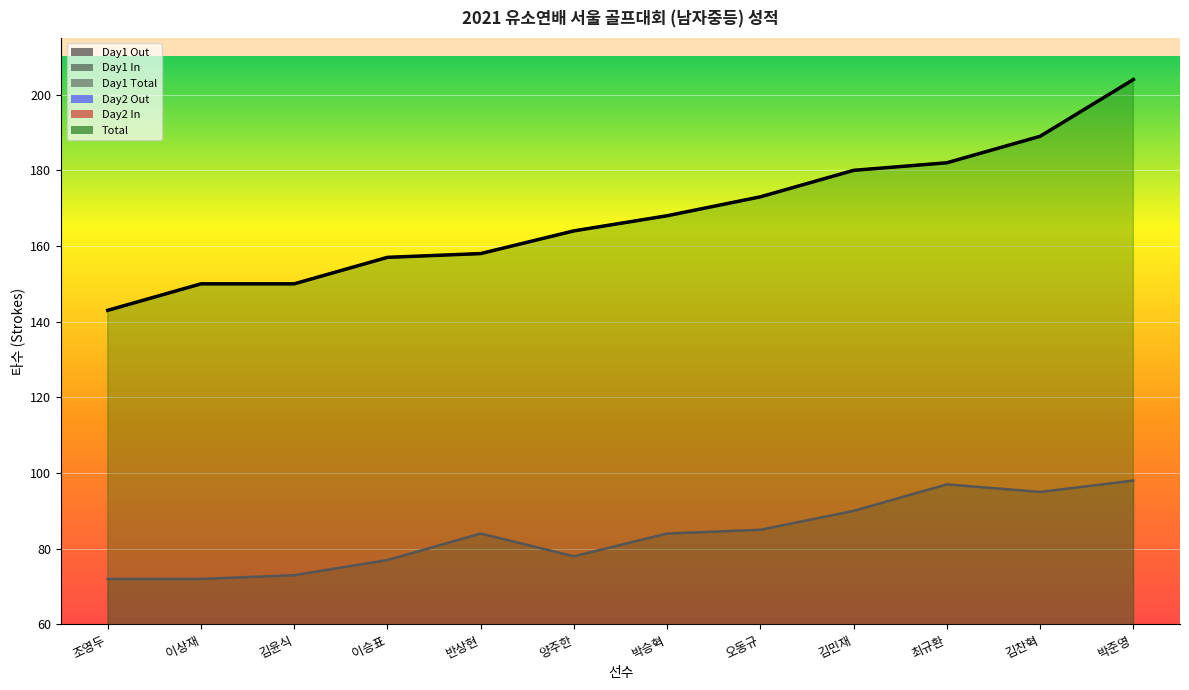

Rank the categories by Day1 Total value from lowest to highest.

조영두, 이상재, 김윤식, 이승표, 양주한, 반상현, 박승혁, 오동규, 김민재, 김찬혁, 최규환, 박준영